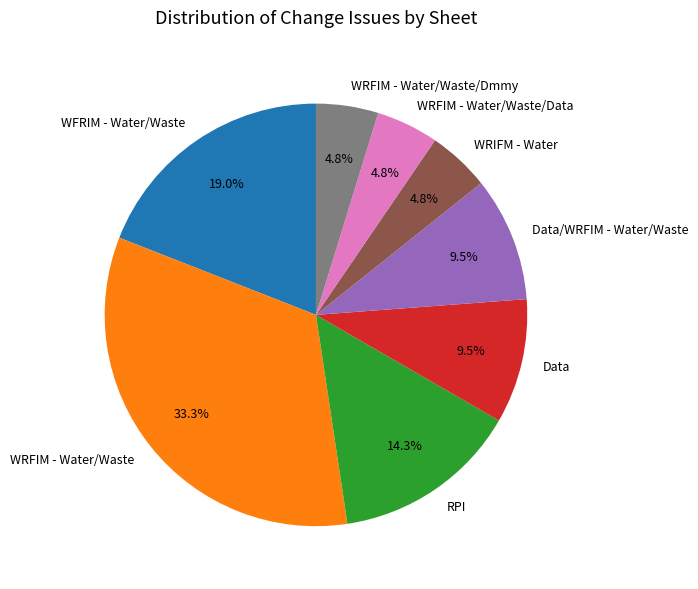

Which category has the biggest portion of the pie?

WRFIM - Water/Waste